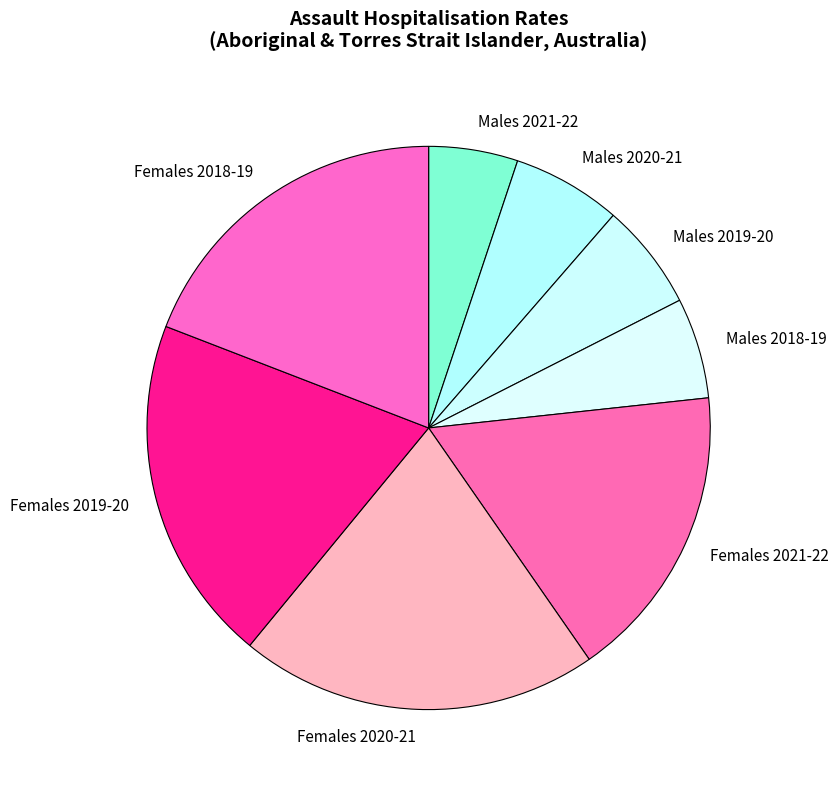

Between Males 2021-22 and Females 2021-22, which is larger?

Females 2021-22